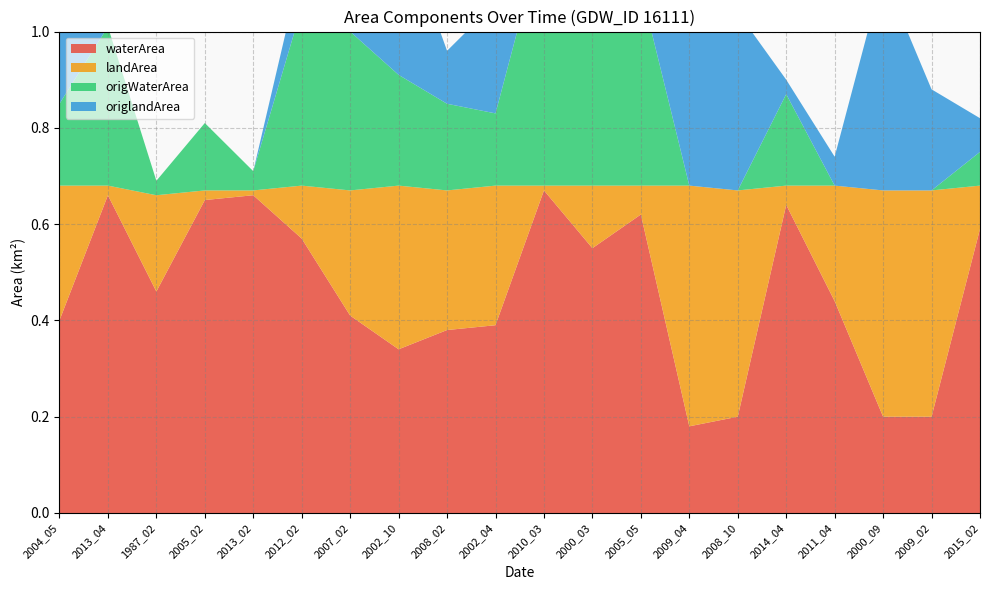

Reading left to right, transcribe all the data shown in this chart.

waterArea: 2004_05=0.4	2013_04=0.7	1987_02=0.5	2005_02=0.7	2013_02=0.7	2012_02=0.6	2007_02=0.4	2002_10=0.3	2008_02=0.4	2002_04=0.4	2010_03=0.7	2000_03=0.6	2005_05=0.6	2009_04=0.2	2008_10=0.2	2014_04=0.6	2011_04=0.4	2000_09=0.2	2009_02=0.2	2015_02=0.6
landArea: 2004_05=0.3	2013_04=0.0	1987_02=0.2	2005_02=0.0	2013_02=0.0	2012_02=0.1	2007_02=0.3	2002_10=0.3	2008_02=0.3	2002_04=0.3	2010_03=0.0	2000_03=0.1	2005_05=0.1	2009_04=0.5	2008_10=0.5	2014_04=0.0	2011_04=0.2	2000_09=0.5	2009_02=0.5	2015_02=0.1
origWaterArea: 2004_05=0.2	2013_04=0.3	1987_02=0.0	2005_02=0.1	2013_02=0.0	2012_02=0.4	2007_02=0.3	2002_10=0.2	2008_02=0.2	2002_04=0.1	2010_03=0.5	2000_03=0.5	2005_05=0.4	2009_04=0.0	2008_10=0.0	2014_04=0.2	2011_04=0.0	2000_09=0.0	2009_02=0.0	2015_02=0.1
origlandArea: 2004_05=0.2	2013_04=0.0	1987_02=0.0	2005_02=0.0	2013_02=0.0	2012_02=0.1	2007_02=0.2	2002_10=0.3	2008_02=0.1	2002_04=0.2	2010_03=0.0	2000_03=0.1	2005_05=0.1	2009_04=0.4	2008_10=0.4	2014_04=0.0	2011_04=0.1	2000_09=0.5	2009_02=0.2	2015_02=0.1